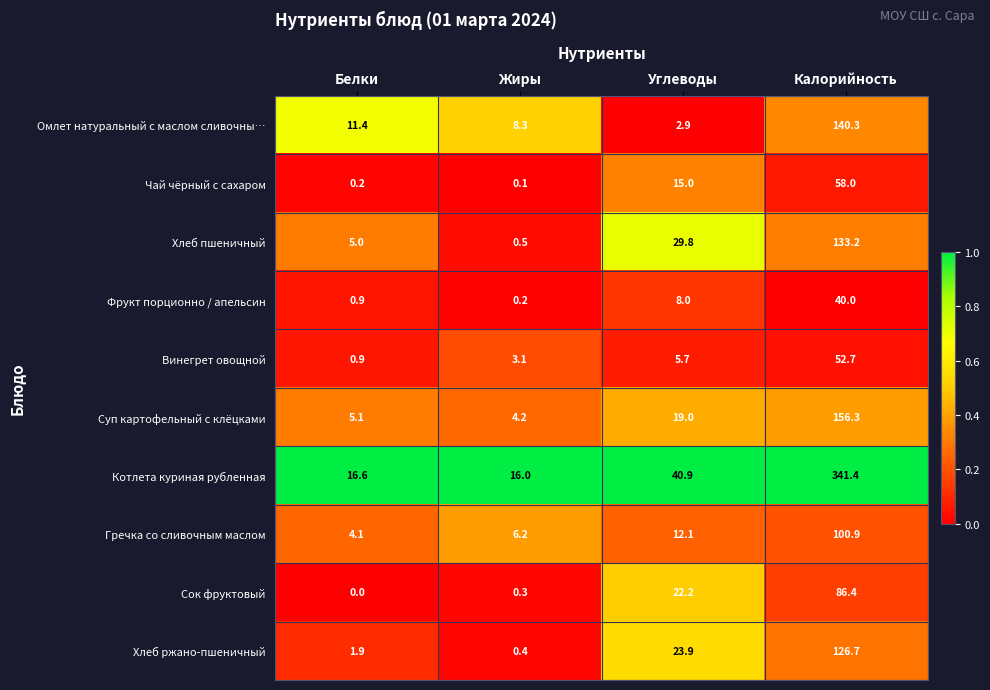

List the series in order of their peak value, lowest first.

Фрукт порционно / апельсин, Винегрет овощной, Чай чёрный с сахаром, Сок фруктовый, Гречка со сливочным маслом, Хлеб ржано-пшеничный, Хлеб пшеничный, Омлет натуральный с маслом сливочны…, Суп картофельный с клёцками, Котлета куриная рубленная